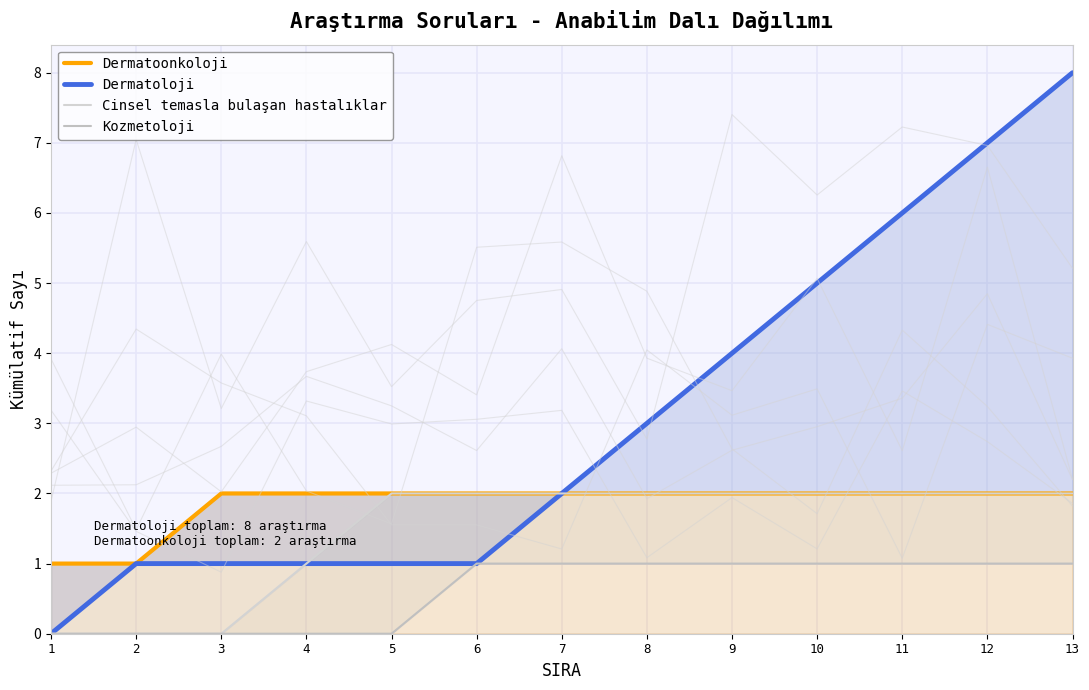

List the series in order of their overall mean, lowest first.

Kozmetoloji, Cinsel temasla bulaşan hastalıklar, Dermatoonkoloji, Dermatoloji